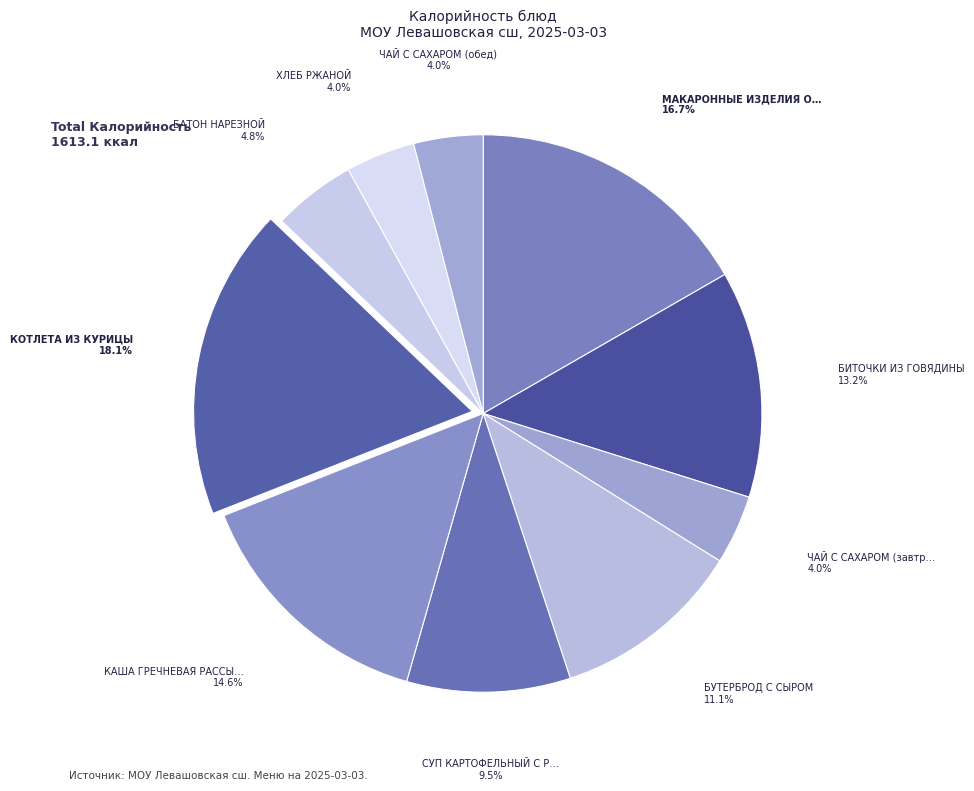

Which category has the biggest portion of the pie?

КОТЛЕТА ИЗ КУРИЦЫ